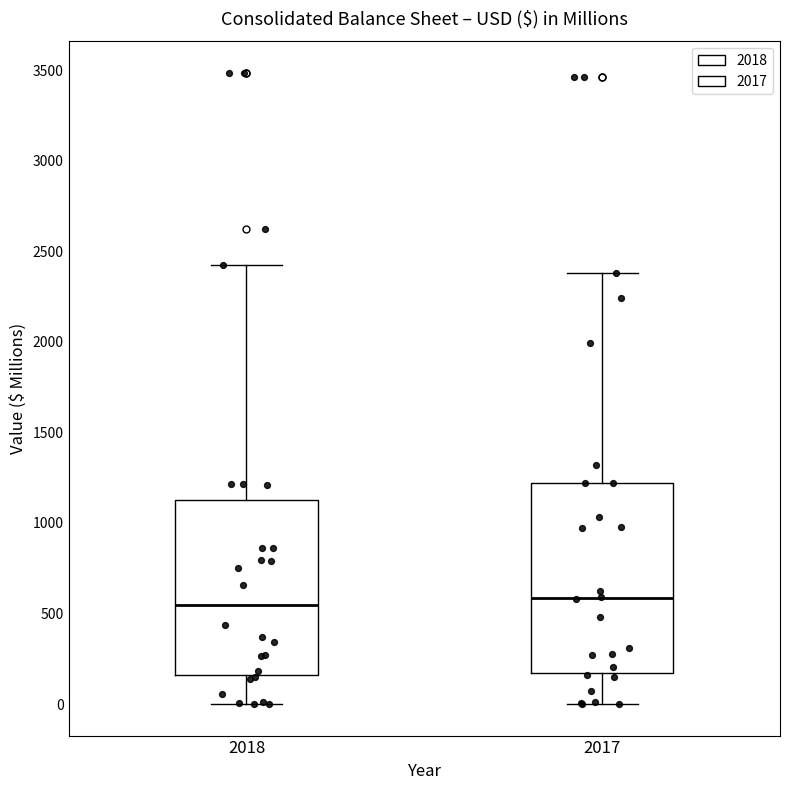

Which box is the tallest, from its lower edge to its upper edge?

2017